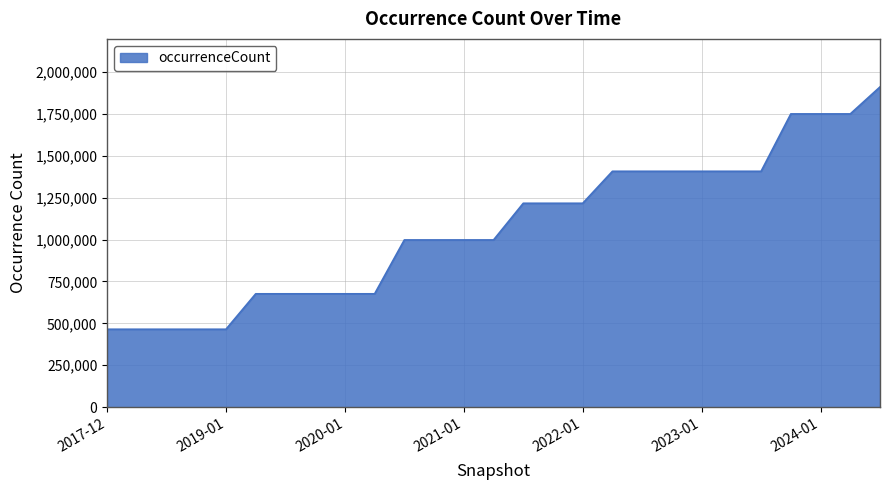

What is the difference between the maximum and minimum values?

1445746